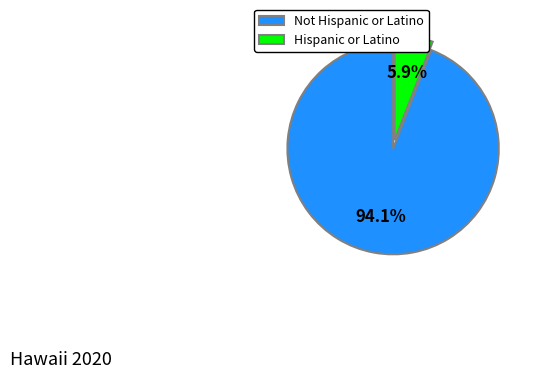

Count the number of slices in the pie.

2